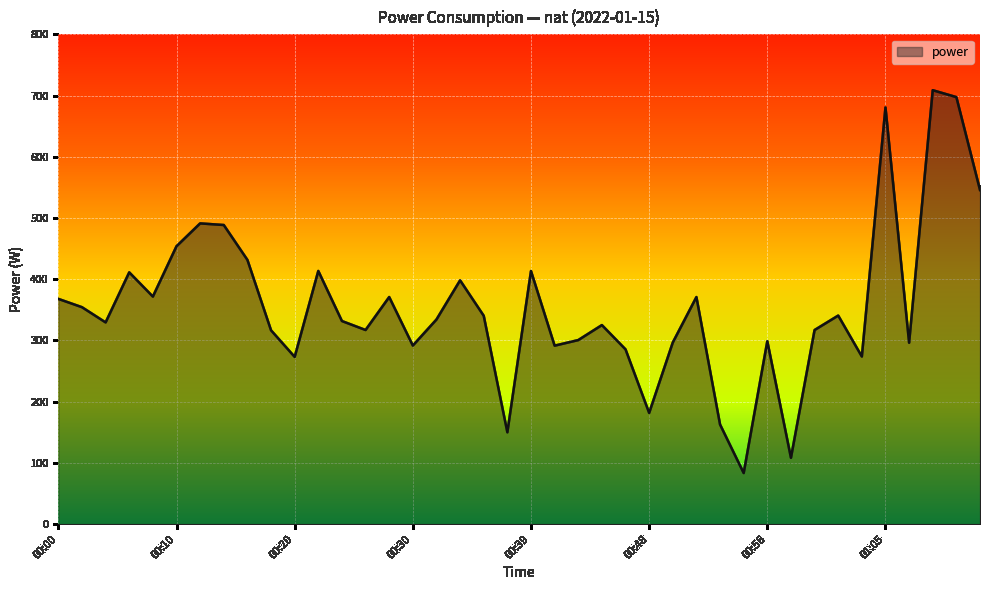

What is the difference between the maximum and minimum values?

625.4